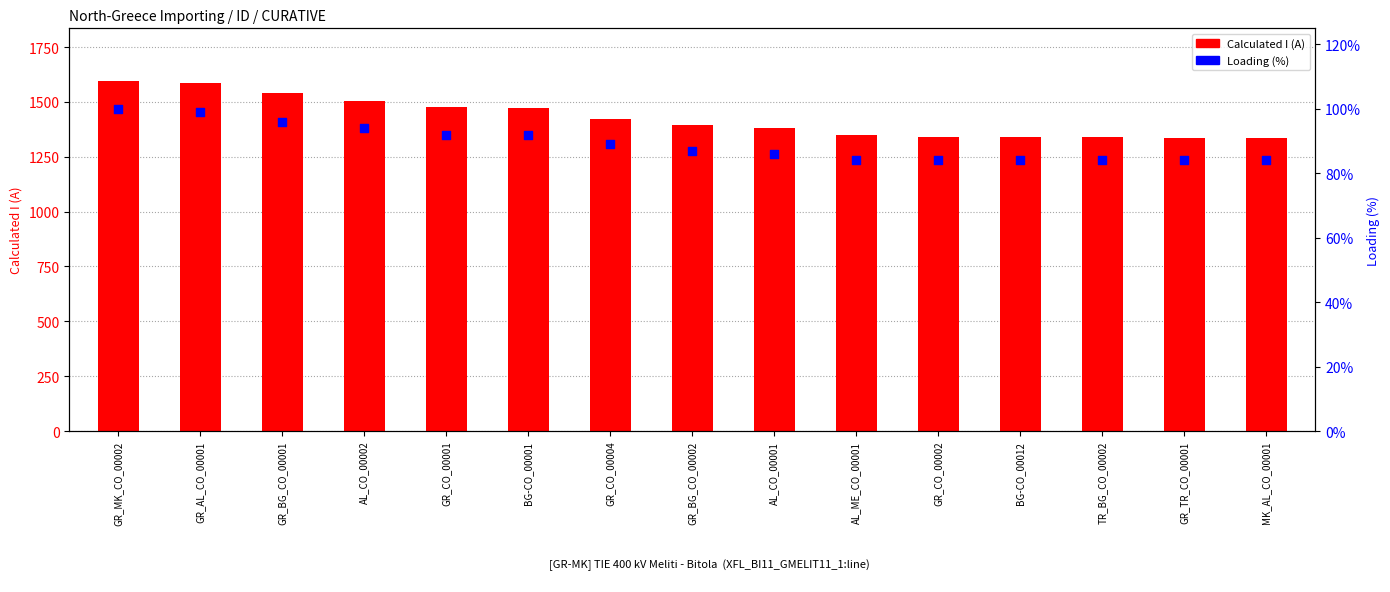

Which series contains the lowest Y value?

Loading (%)